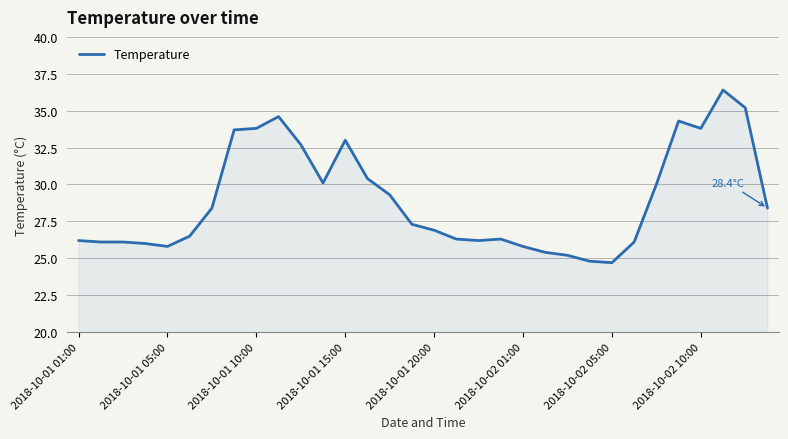

How many values are below 27?

16